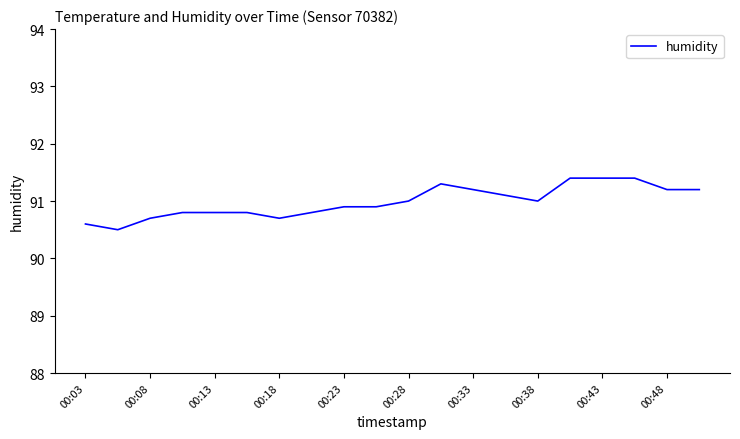

Reading left to right, what are all the values shown in this chart?

90.6	90.5	90.7	90.8	90.8	90.8	90.7	90.8	90.9	90.9	91.0	91.3	91.2	91.1	91.0	91.4	91.4	91.4	91.2	91.2